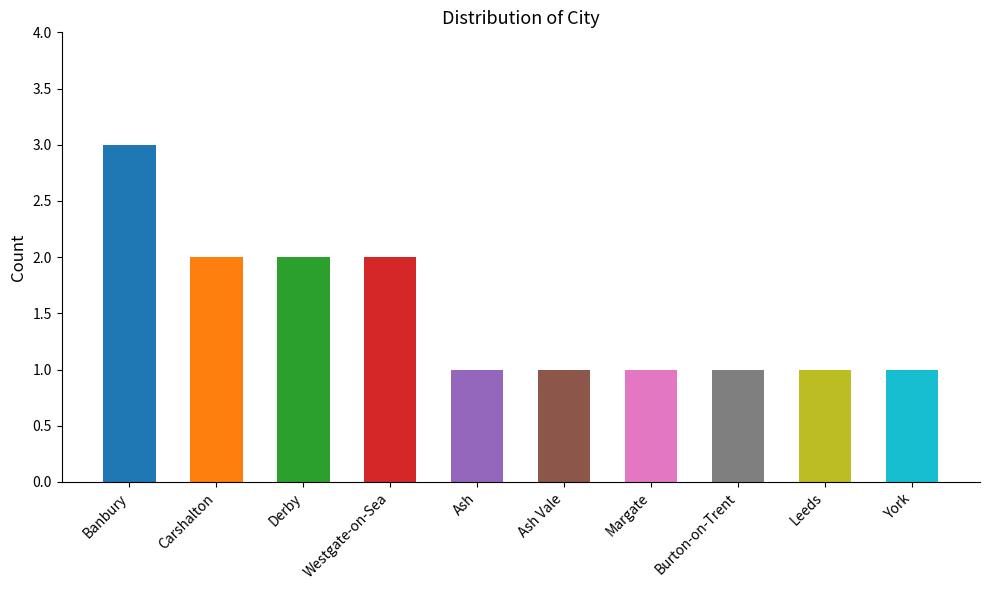

Reading left to right, transcribe all the data shown in this chart.

3	2	2	2	1	1	1	1	1	1